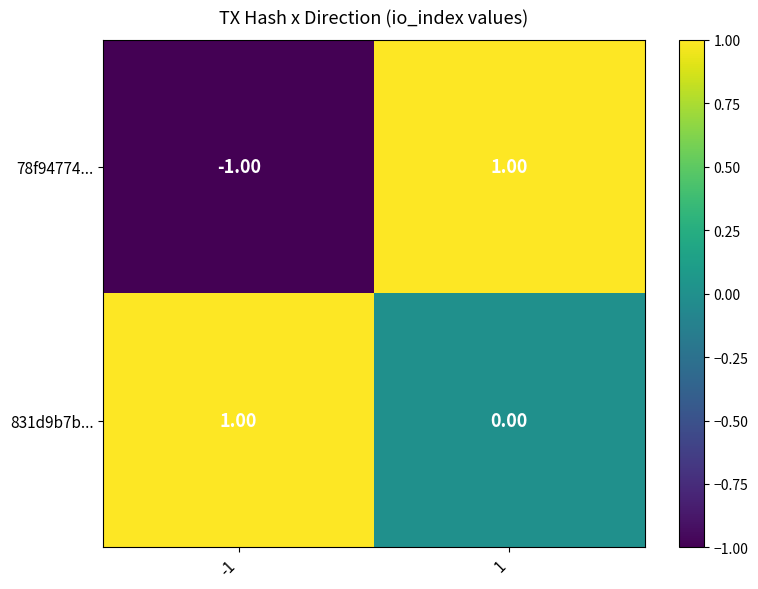

At 1, list the series in order from largest to smallest.

78f94774..., 831d9b7b...